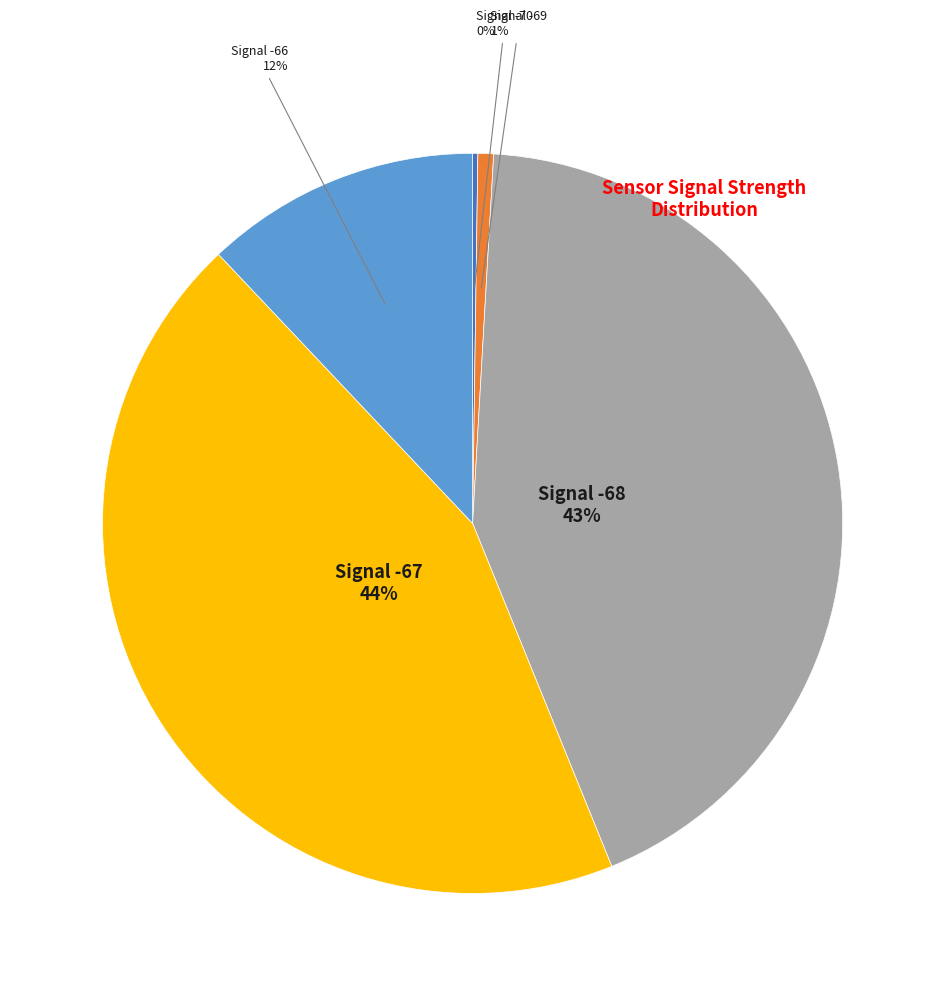

To the nearest percent, what portion does Signal -69 represent?

1%